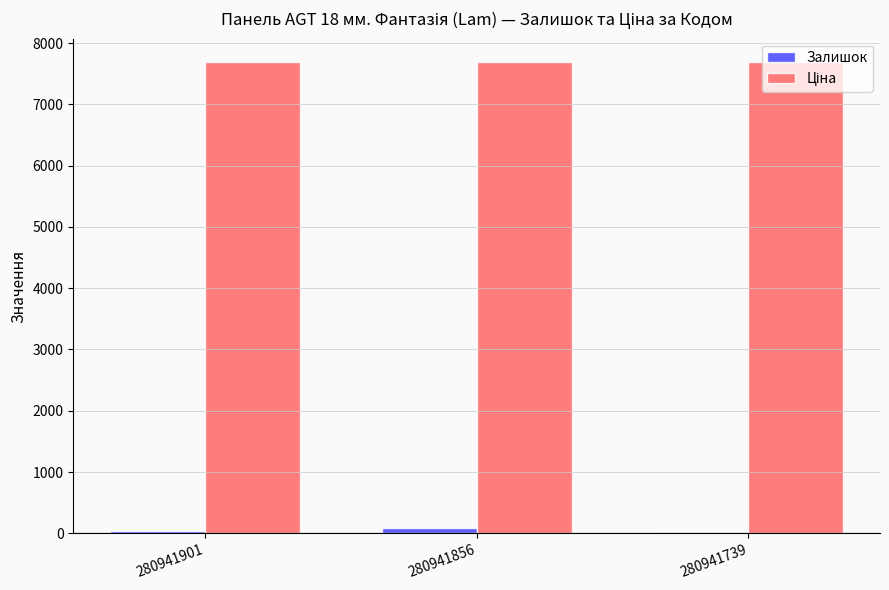

What is the maximum value shown in the chart?

7688.0